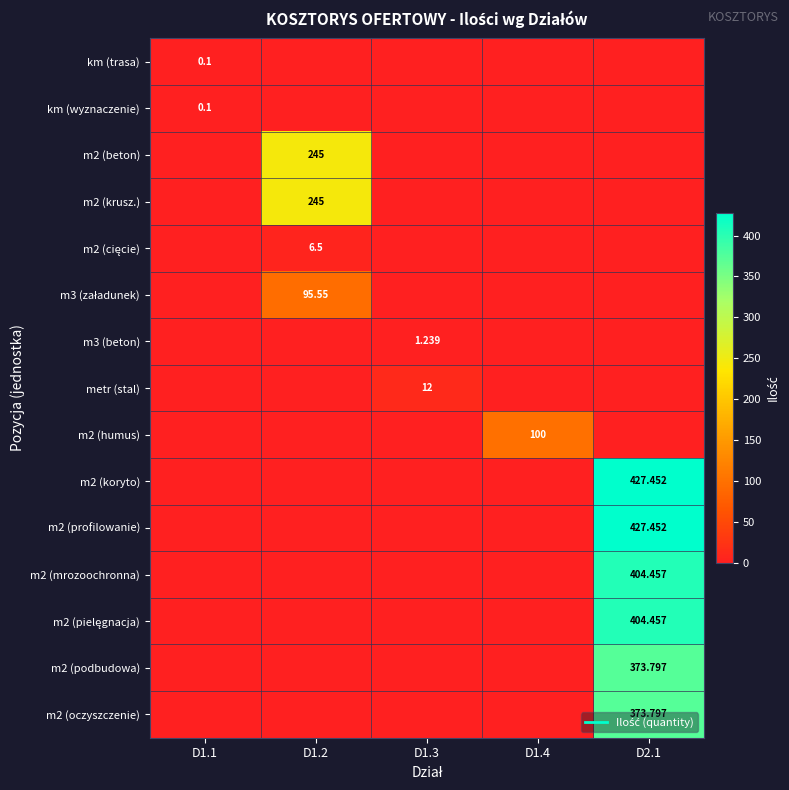

Which label corresponds to the smallest value in the chart?

D1.2